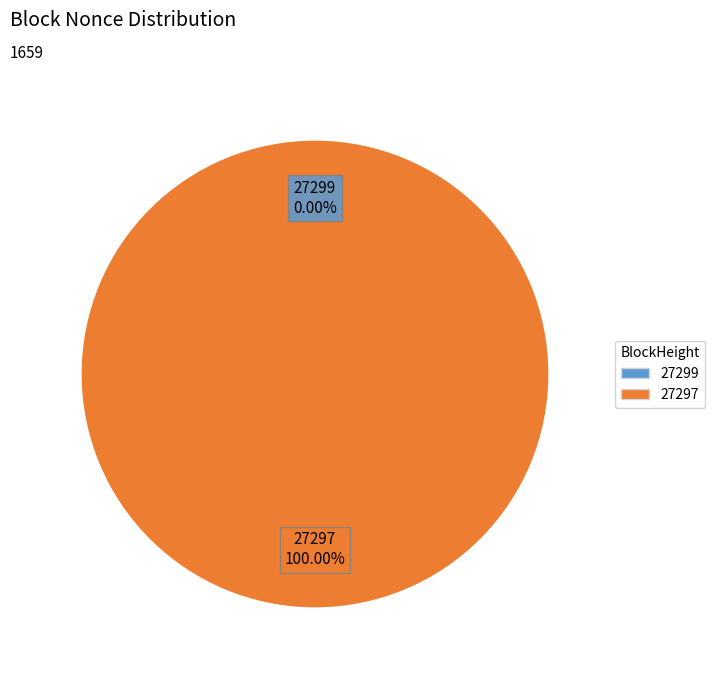

To the nearest percent, what is the average slice percentage?

50%